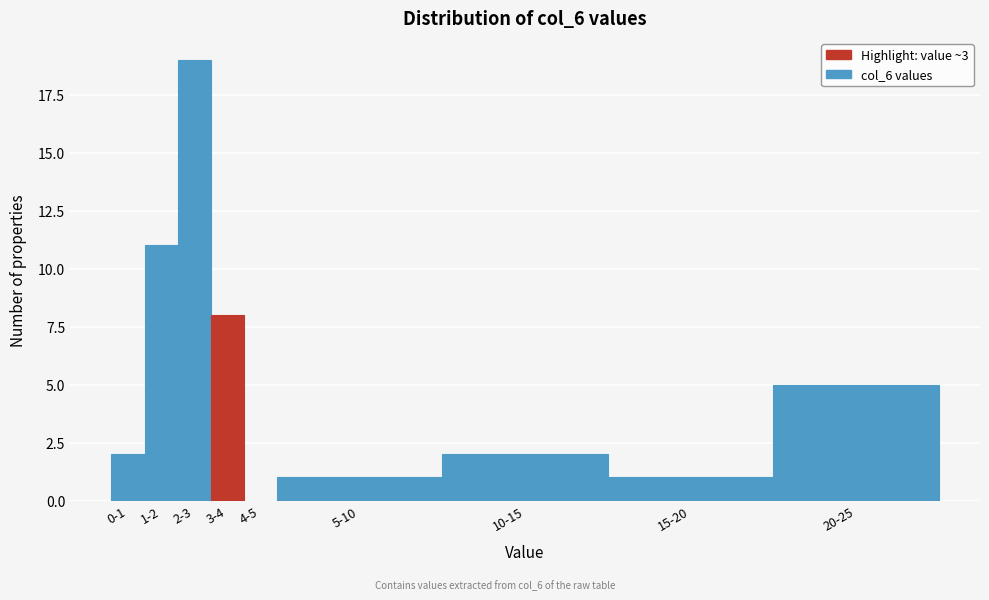

Reading left to right, transcribe all the data shown in this chart.

0-1=2	1-2=11	2-3=19	3-4=8	4-5=0	5-10=1	10-15=2	15-20=1	20-25=5